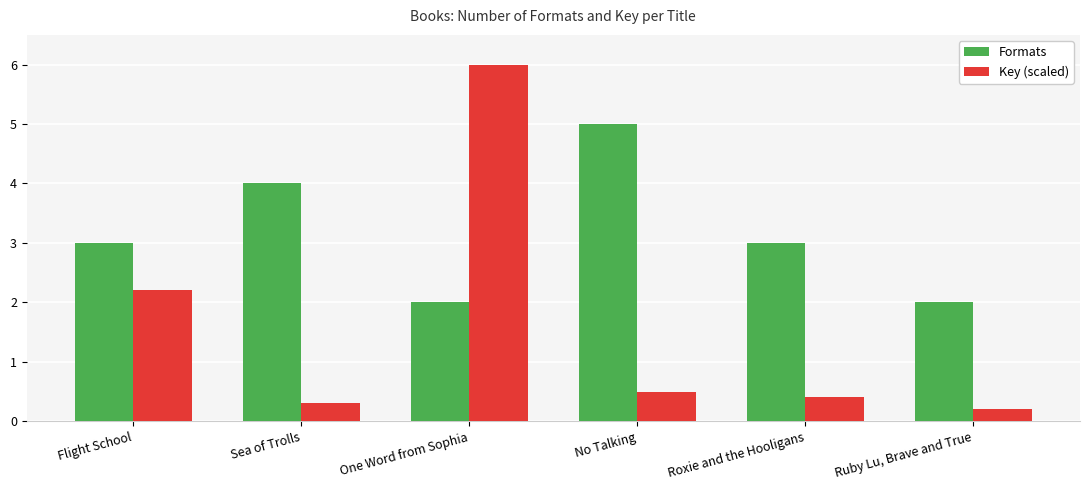

Rank the series at Sea of Trolls from highest to lowest value.

Formats, Key (scaled)